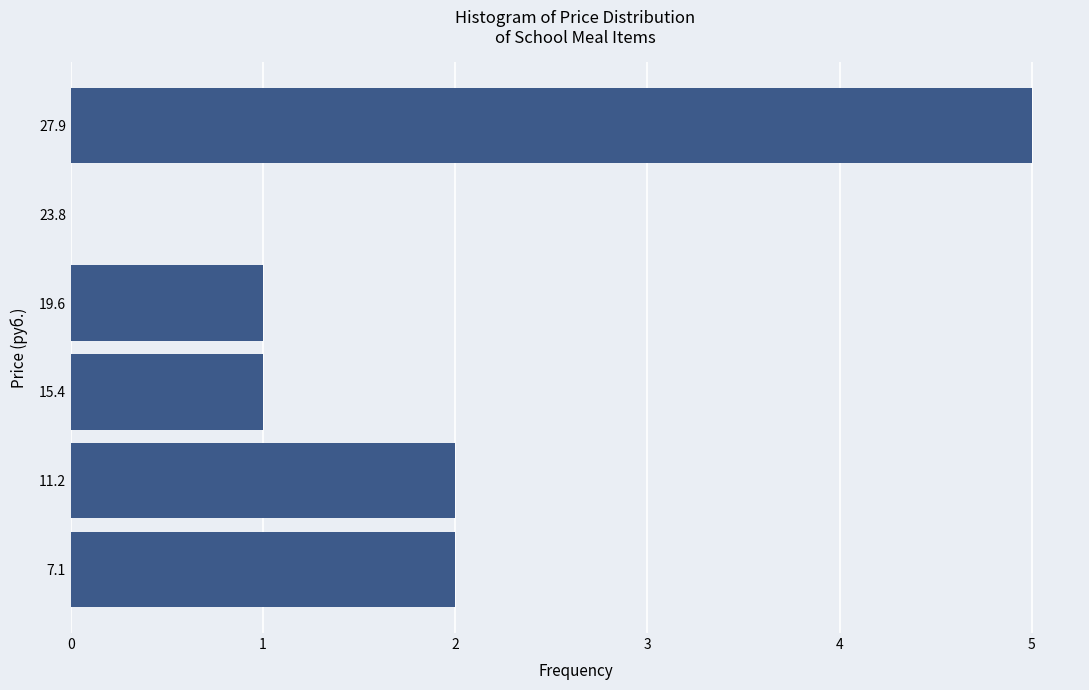

Over which range of the y-axis is the bar longest?

26.0 to 30.0